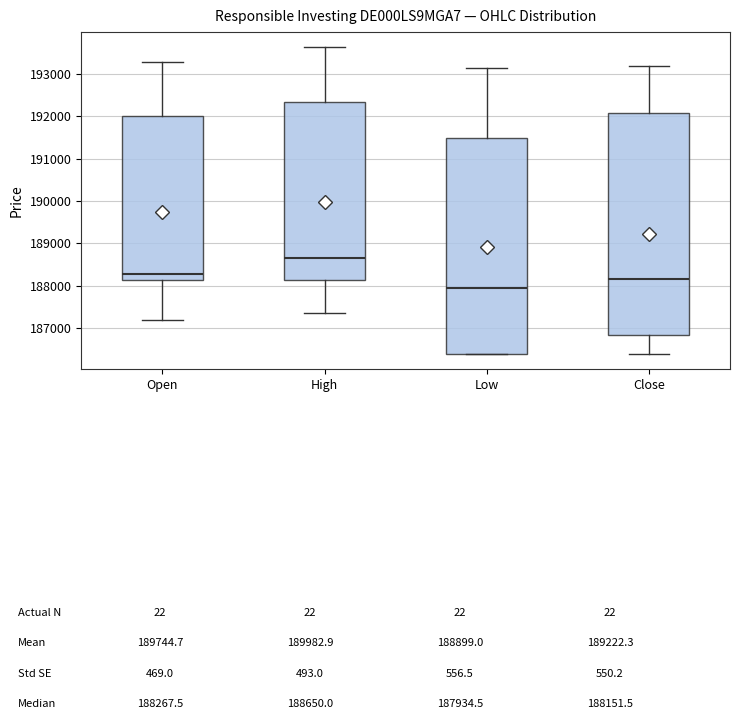

Which box's median line is the highest?

High